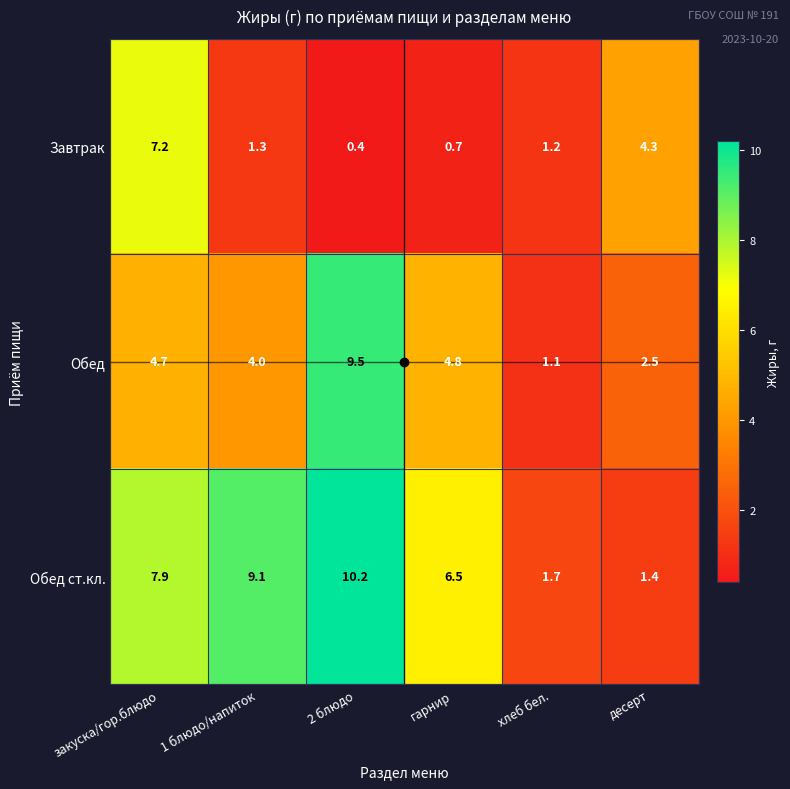

Which series has the largest total across all categories?

Обед ст.кл.